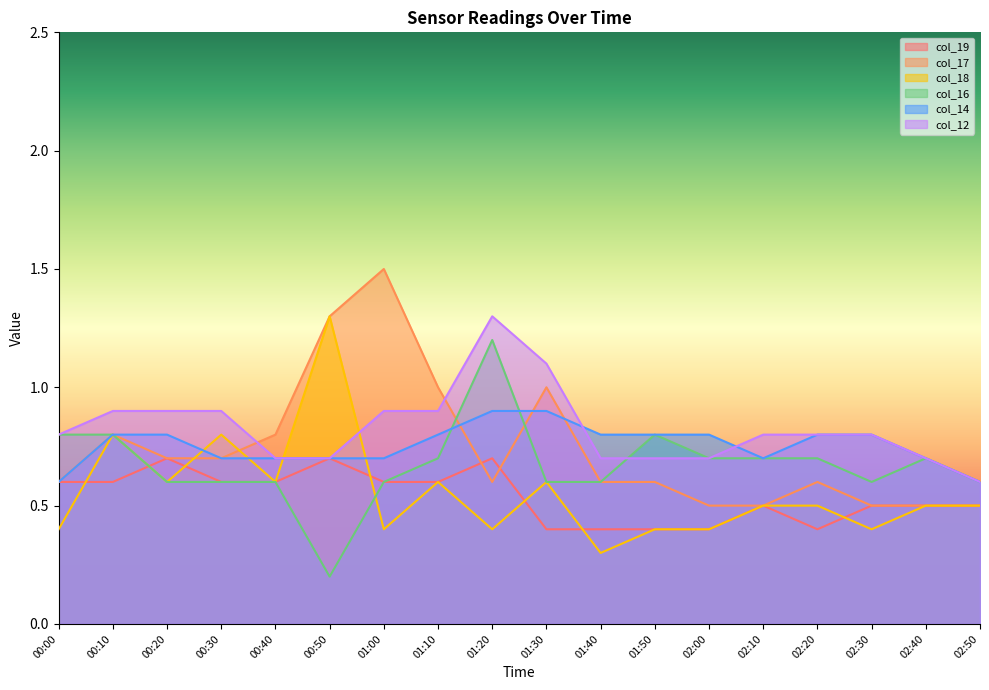

Which has a higher value, 00:40 or 02:10?

00:40